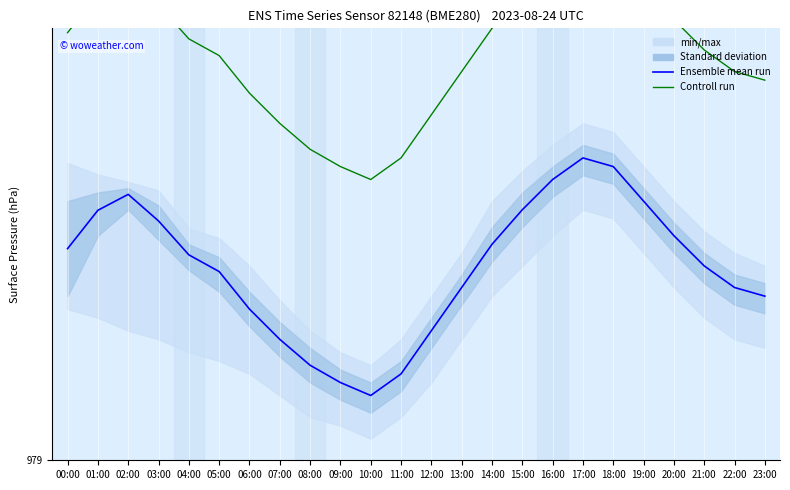

What is the difference between the maximum and minimum values in the Ensemble mean run series?

0.5